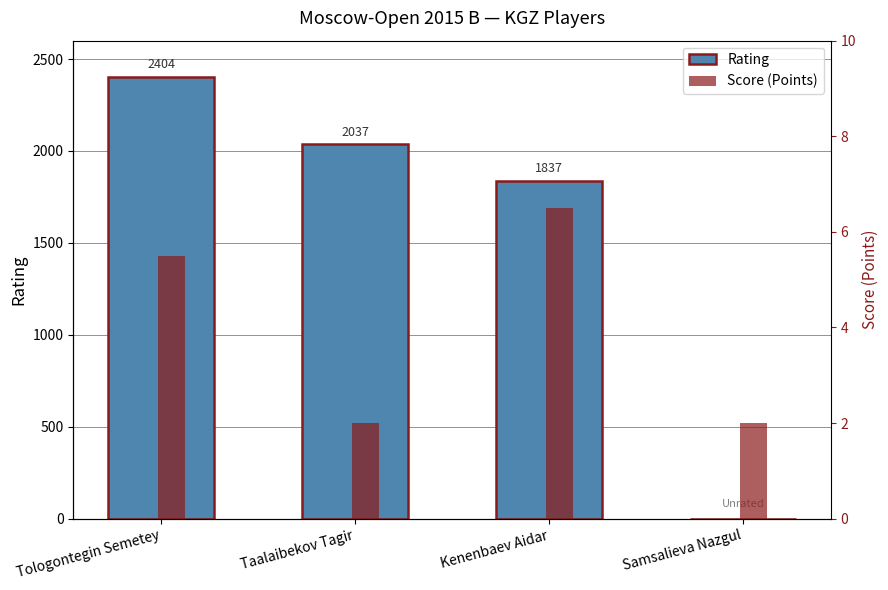

Read the Score (Points) value at Tologontegin Semetey.

5.5